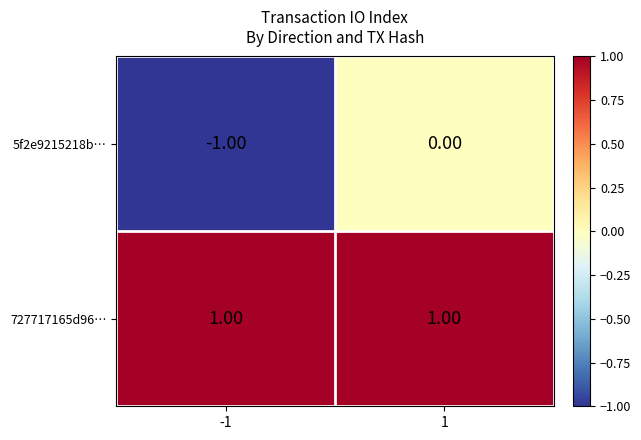

Between -1 and 1, which series saw the biggest shift?

5f2e9215218b…